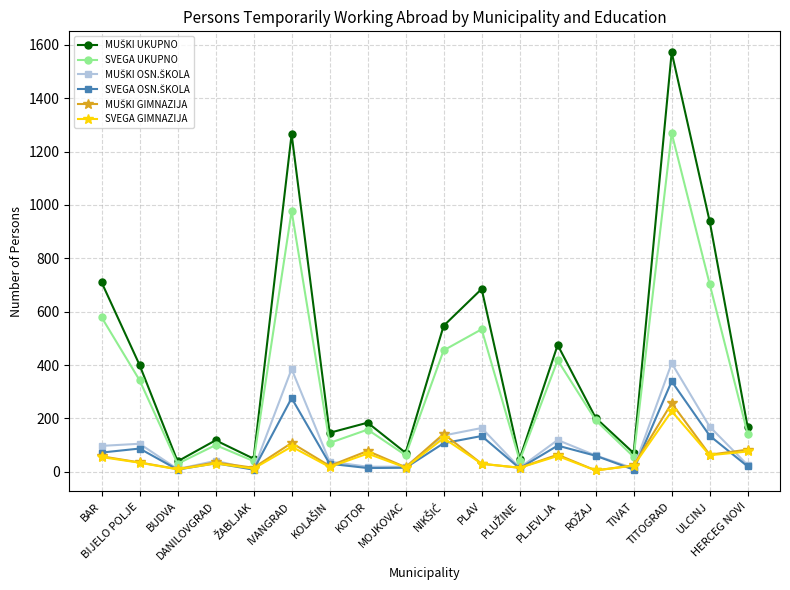

True or false: SVEGA GIMNAZIJA has more than 0 interior local peaks.

True